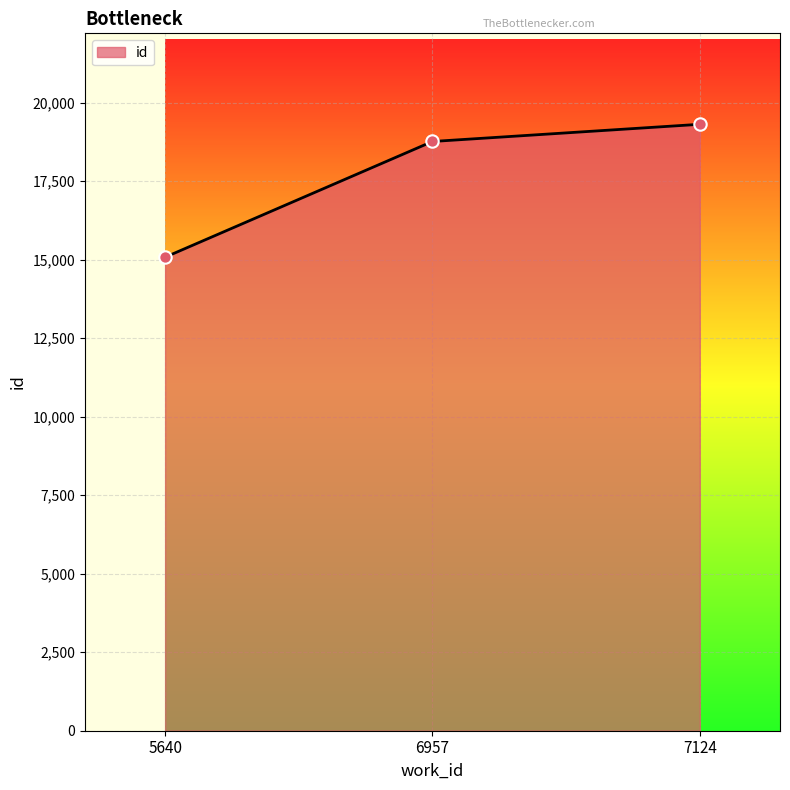

Between 5640 and 7124, which is larger?

7124